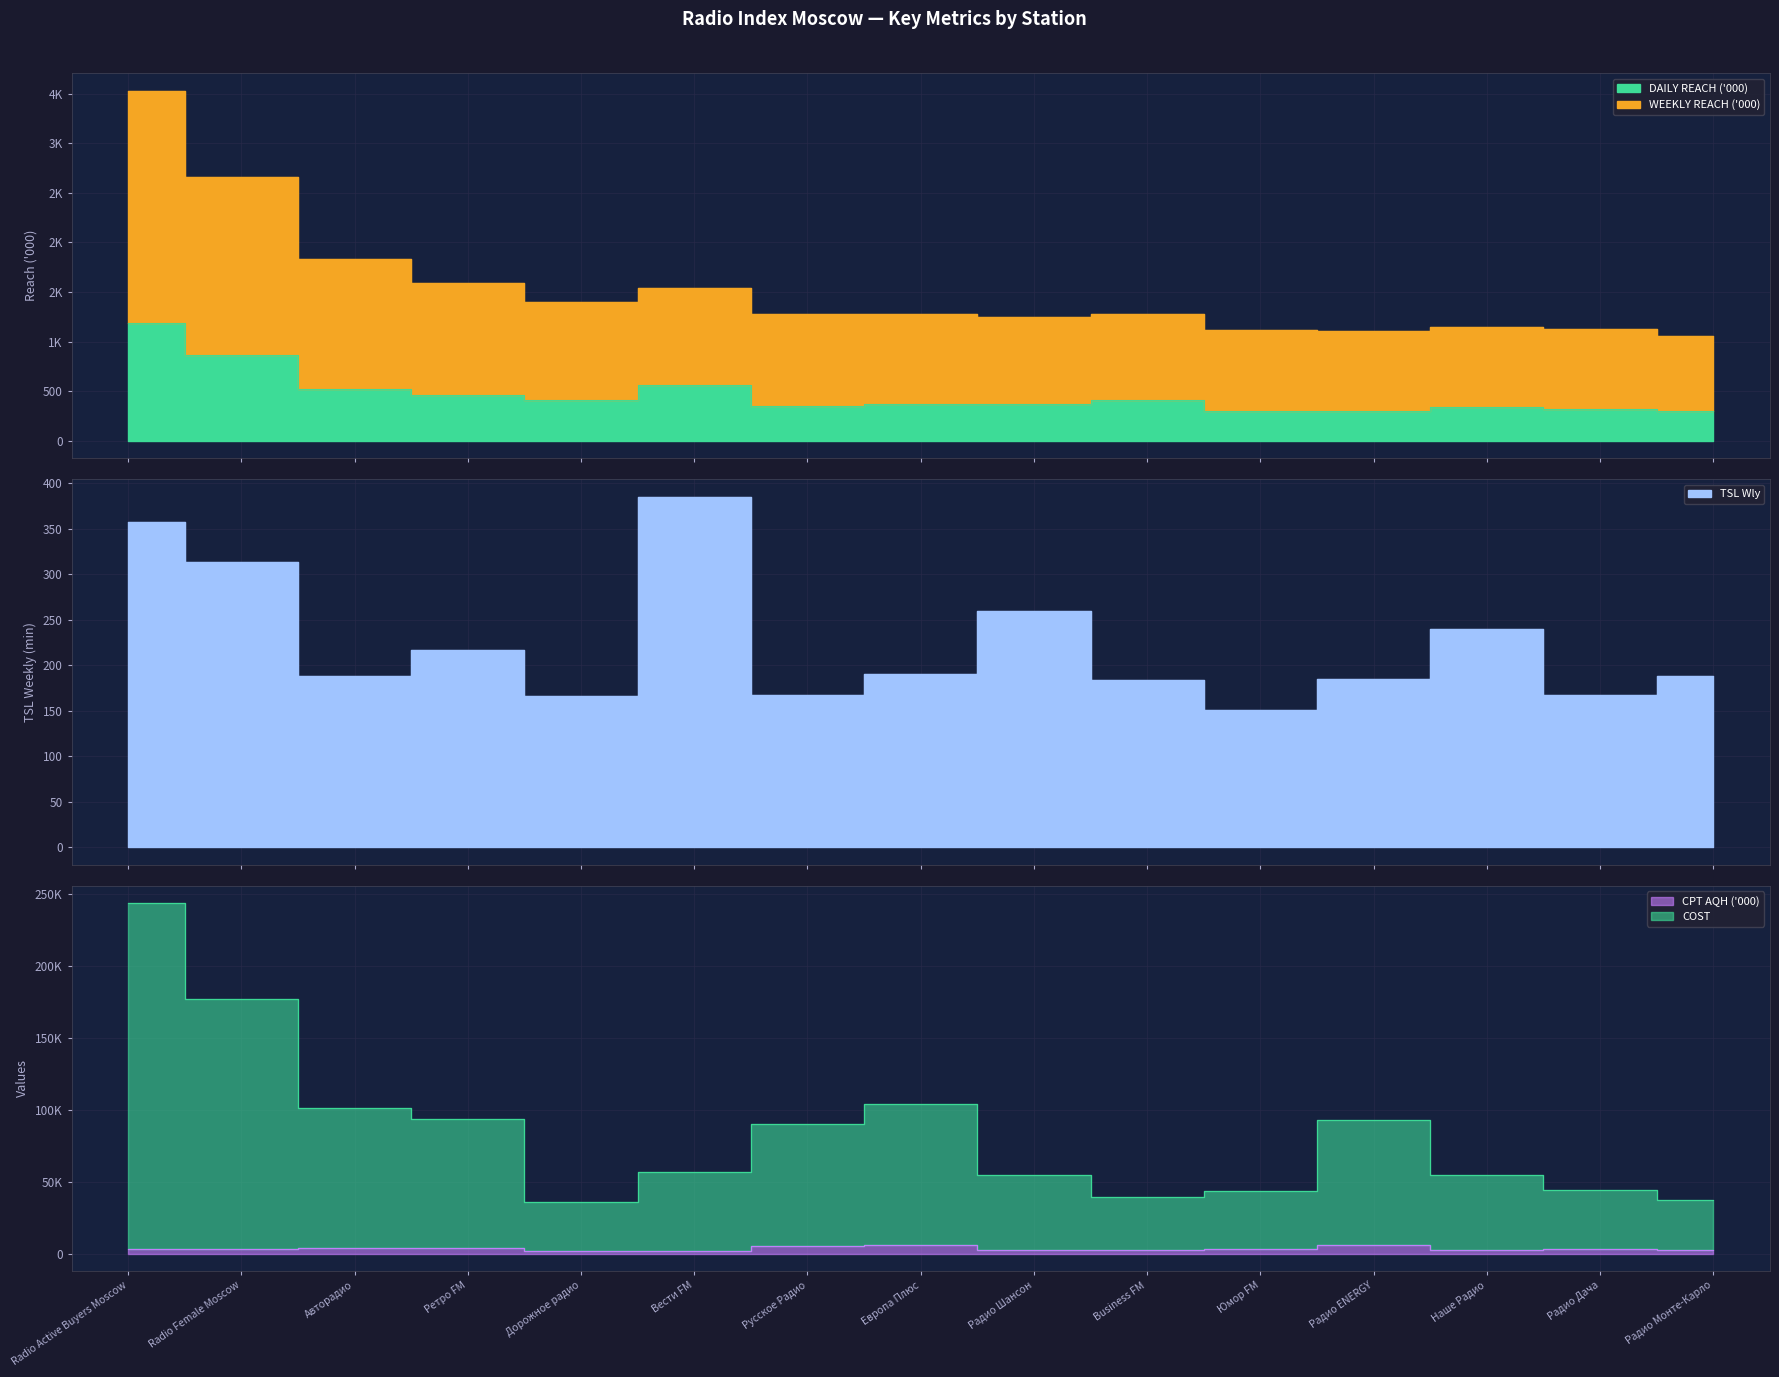

What is the approximate value of COST at Вести FM?

56749.3